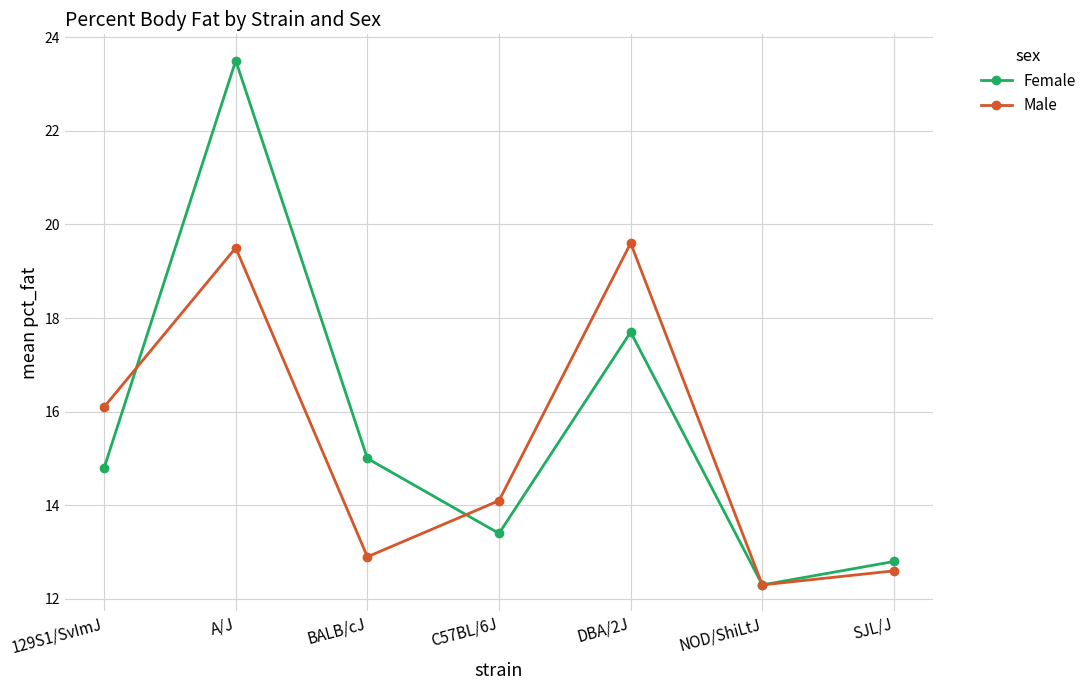

Rank the series at 129S1/SvImJ from highest to lowest value.

Male, Female